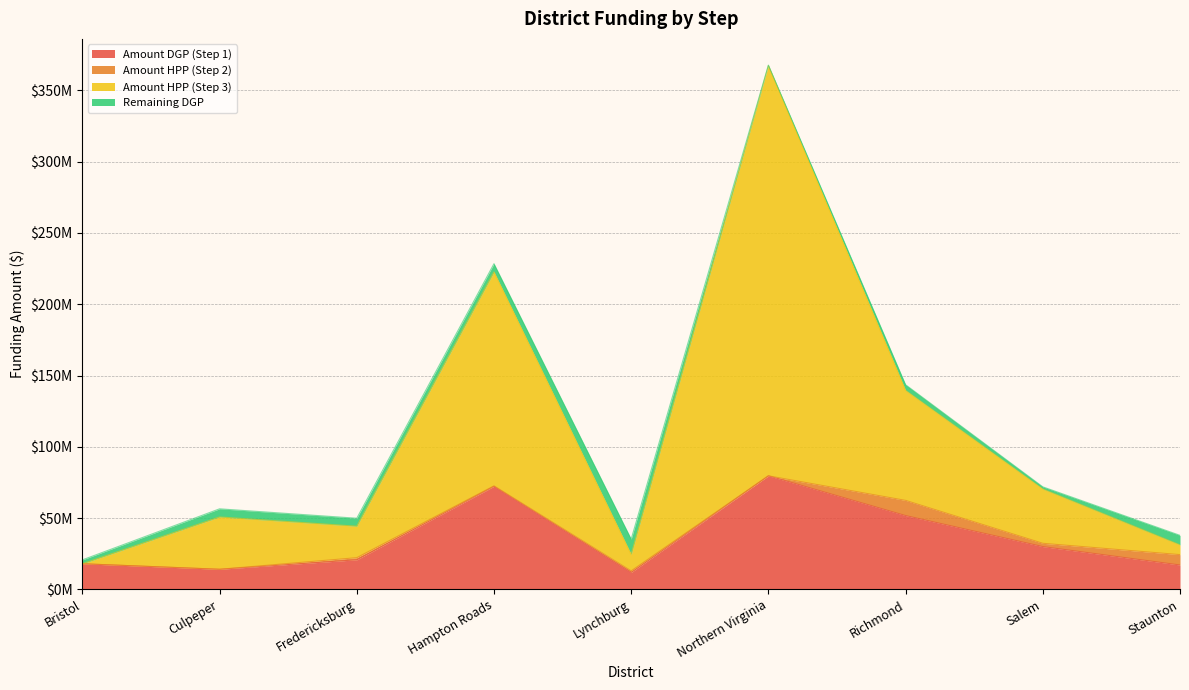

What is the label of the 7th point from the left?

Richmond